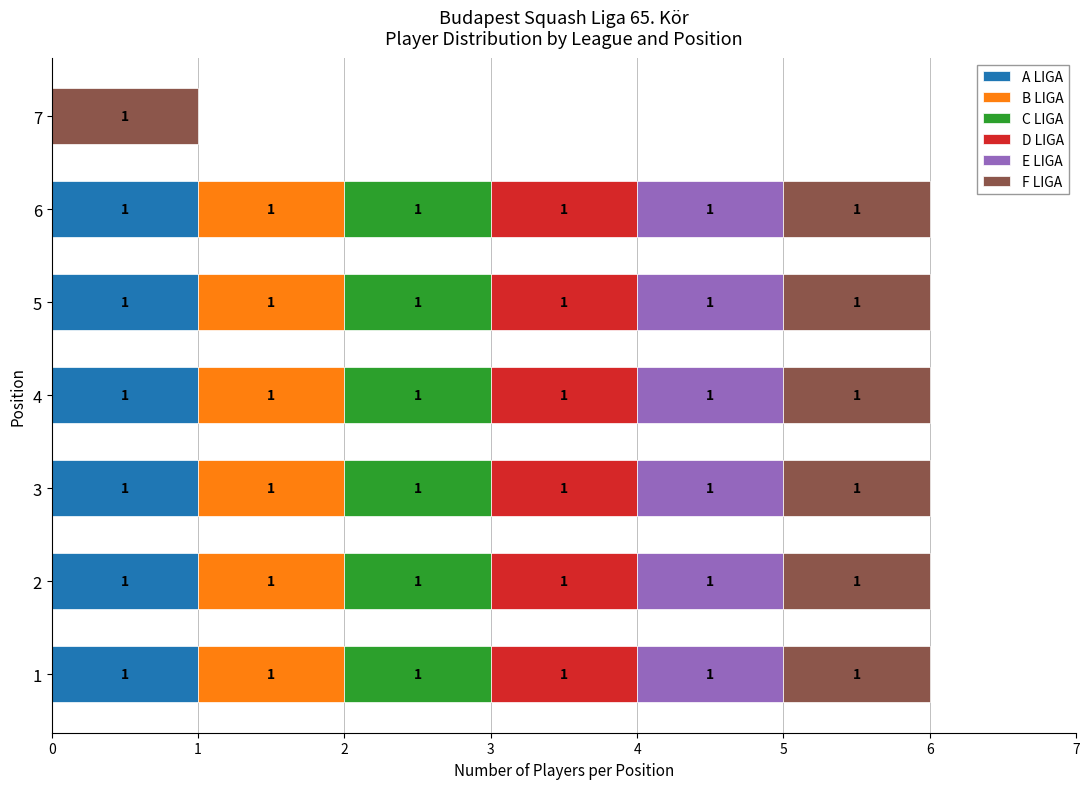

The A LIGA series shows 1 at 2. True or false?

True